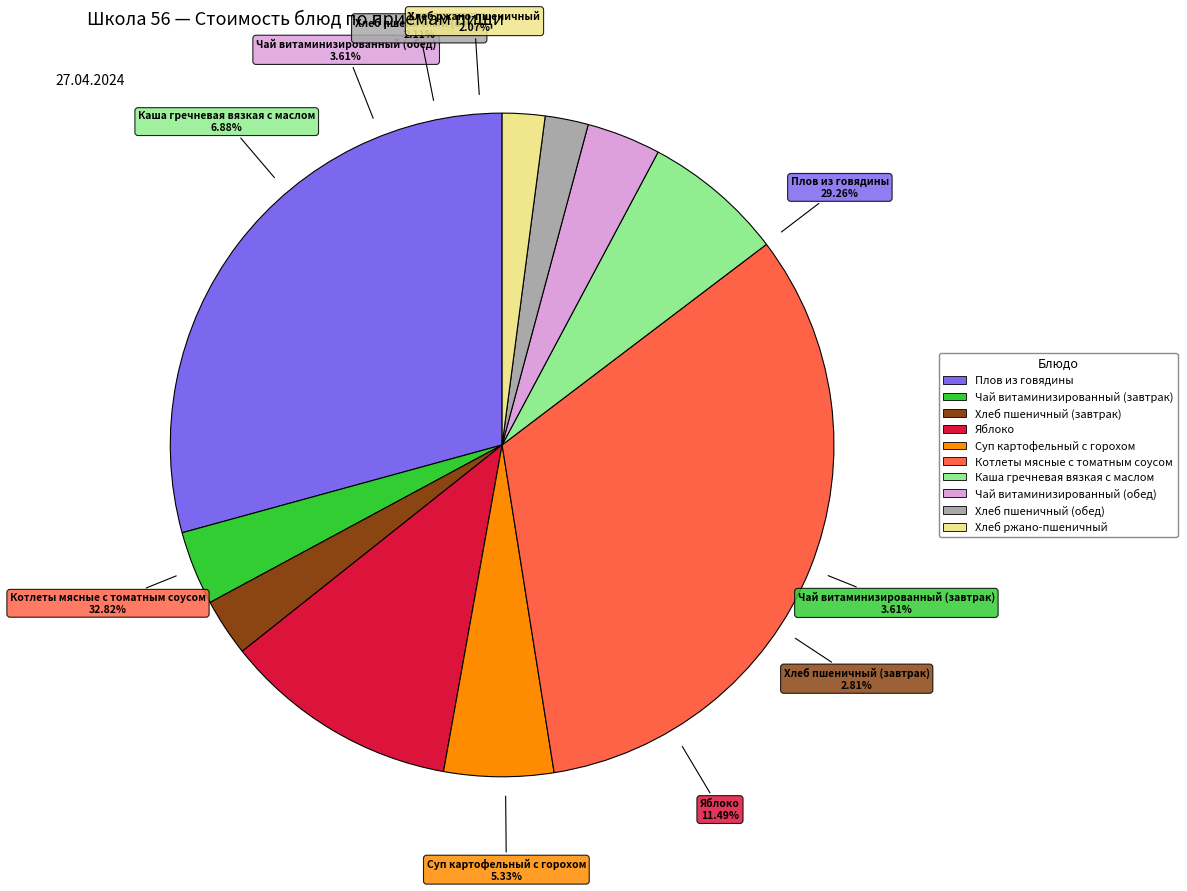

To the nearest percent, what percentage of the pie is Плов из говядины?

29%